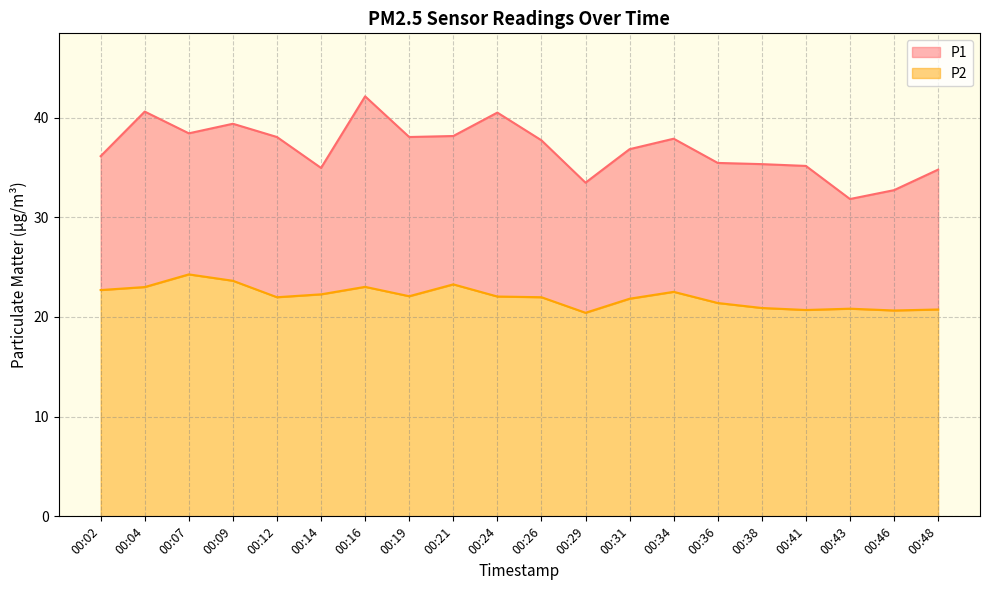

Which category has the lowest value across all series?

00:29